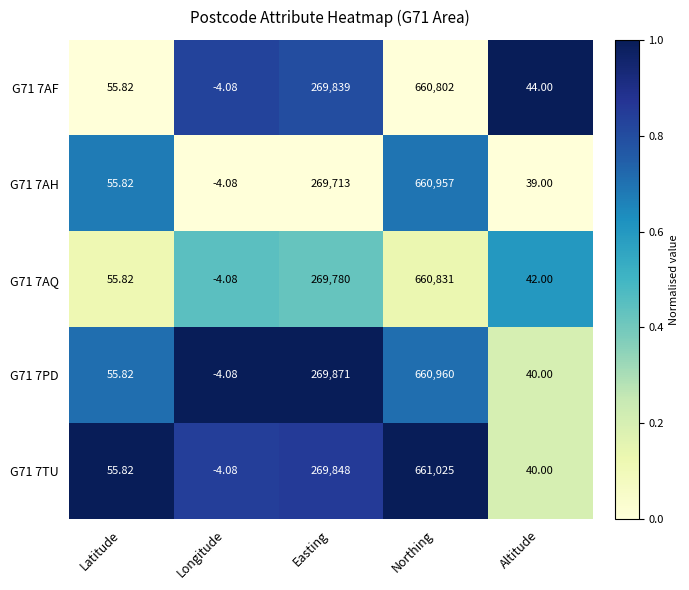

List the labels in order of G71 7AF value, largest first.

Northing, Easting, Latitude, Altitude, Longitude